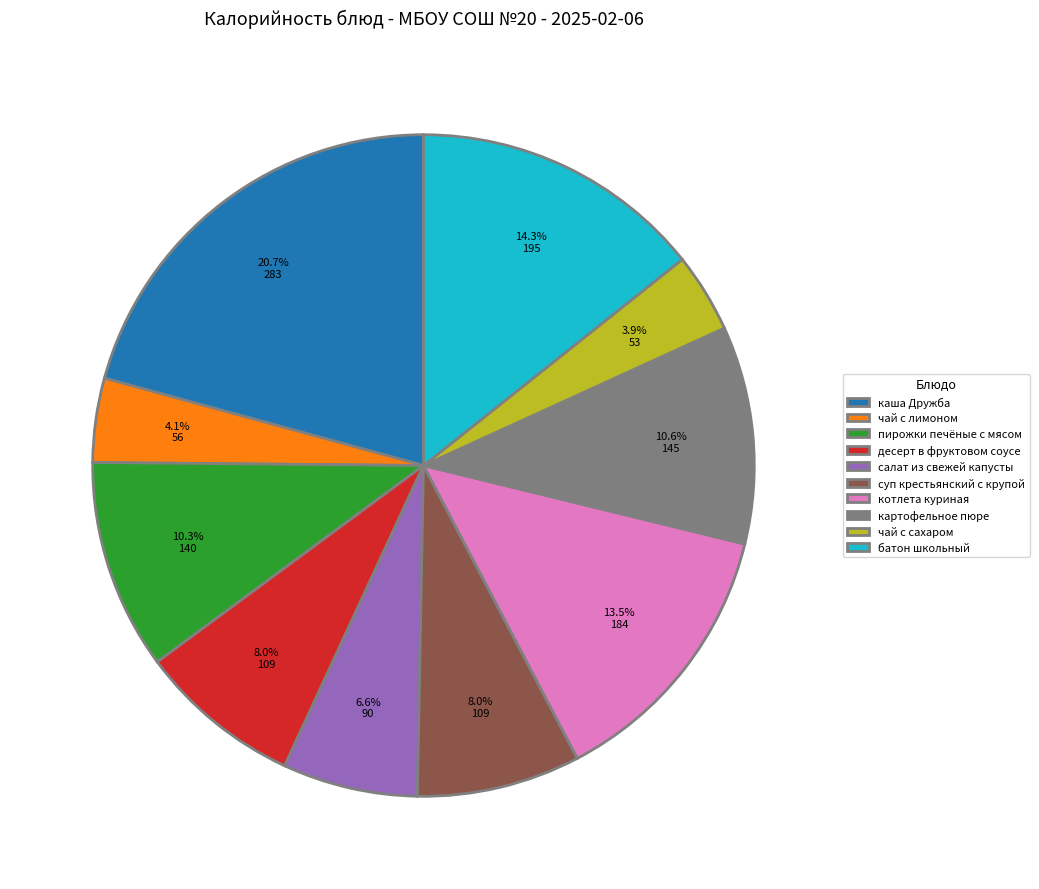

Count the number of slices in the pie.

10